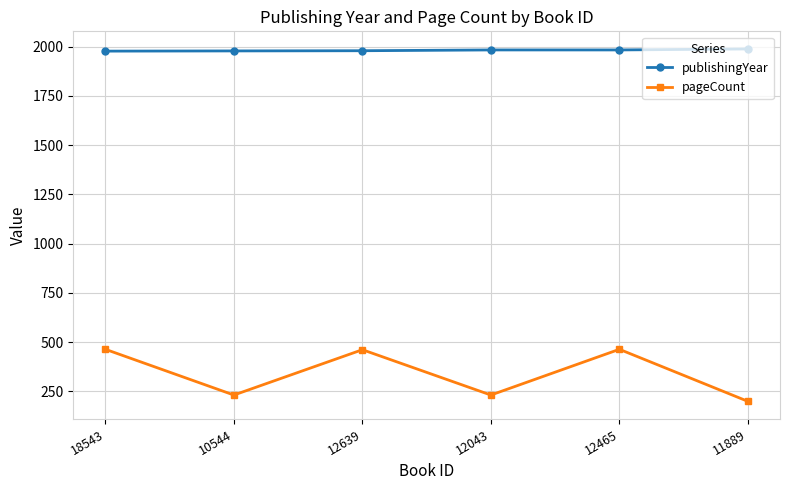

Which category has the lowest value across all series?

11889